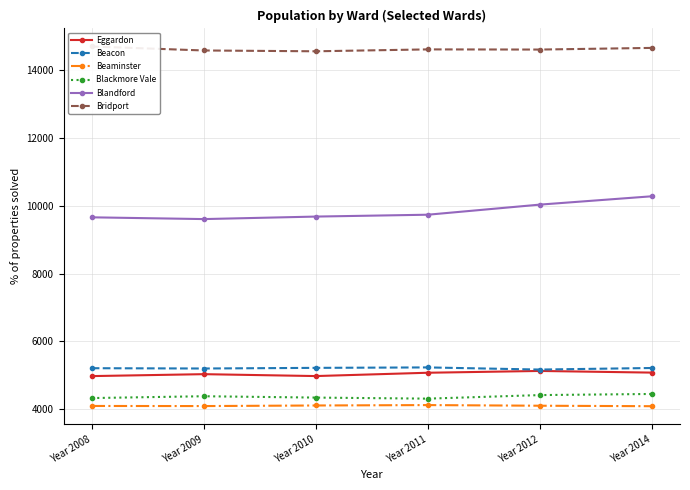

What are all the series names shown in the legend?

Eggardon, Beacon, Beaminster, Blackmore Vale, Blandford, Bridport